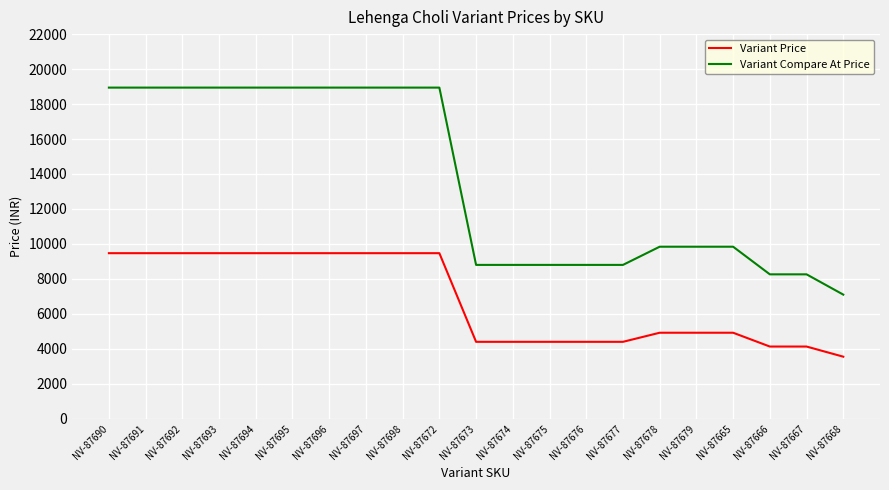

Reading left to right, list all the values displayed in this chart.

Variant Price: 9470	9470	9470	9470	9470	9470	9470	9470	9470	9470	4400	4400	4400	4400	4400	4920	4920	4920	4130	4130	3550
Variant Compare At Price: 18940	18940	18940	18940	18940	18940	18940	18940	18940	18940	8800	8800	8800	8800	8800	9840	9840	9840	8260	8260	7100